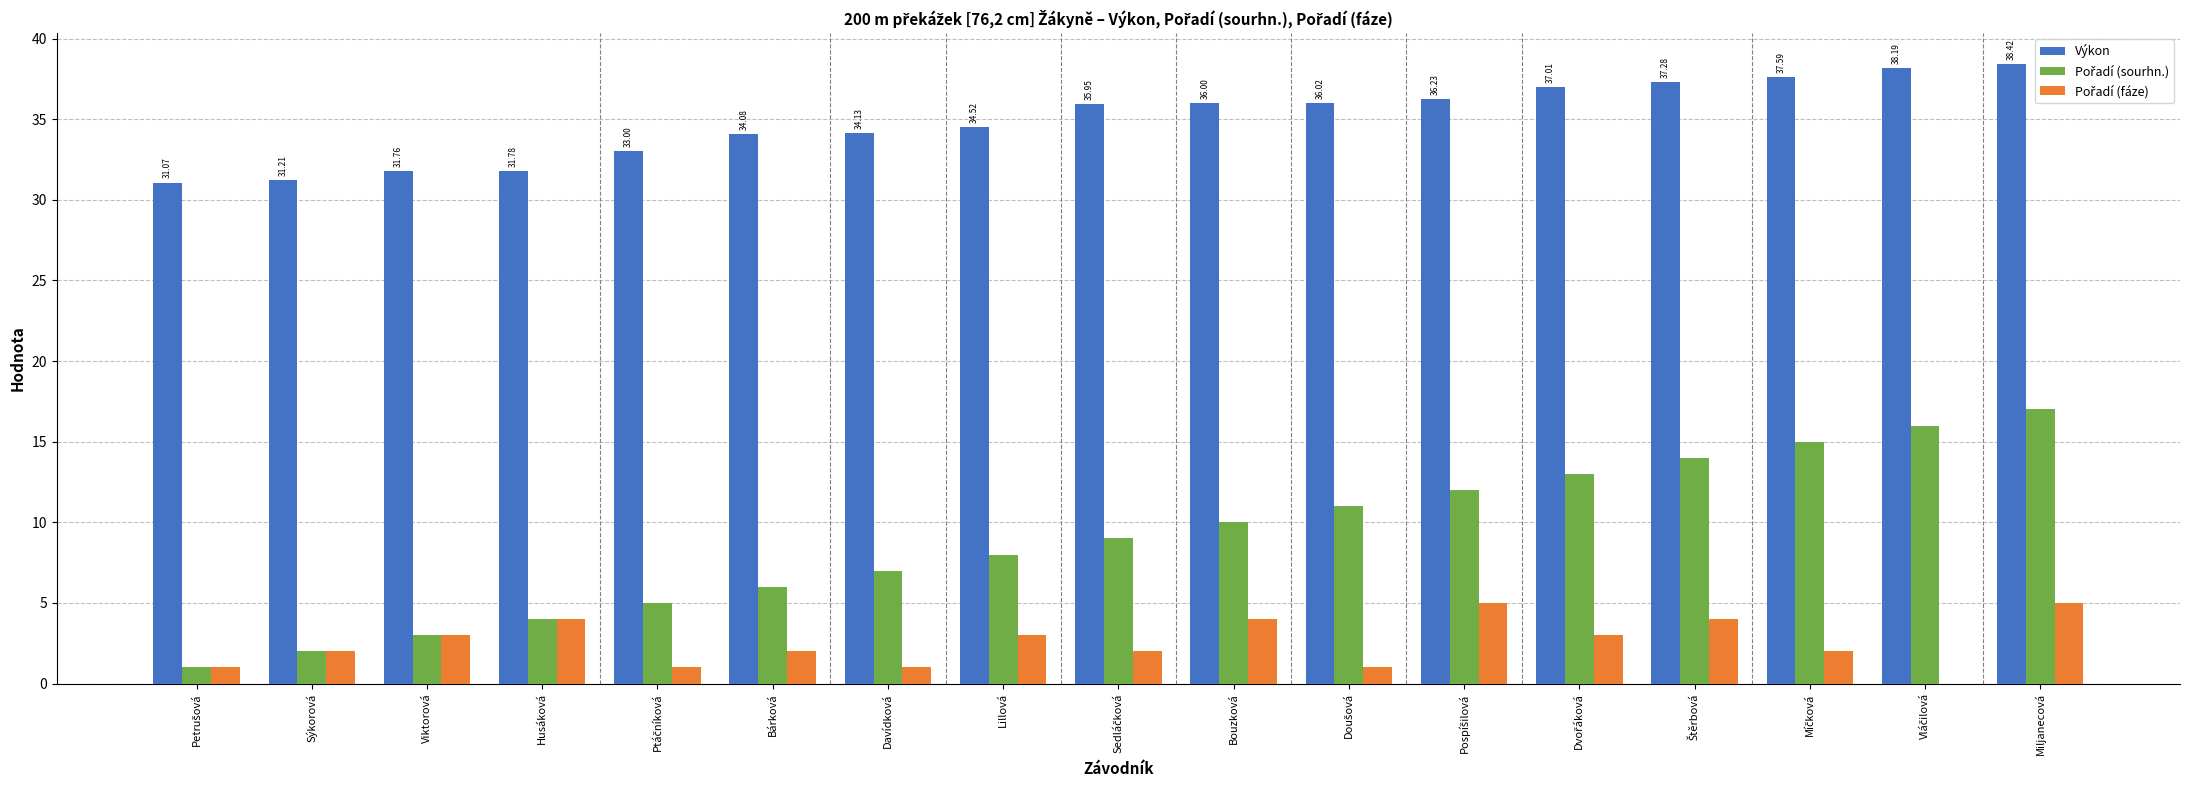

At which category is the sum across all series the highest?

Miljanecová